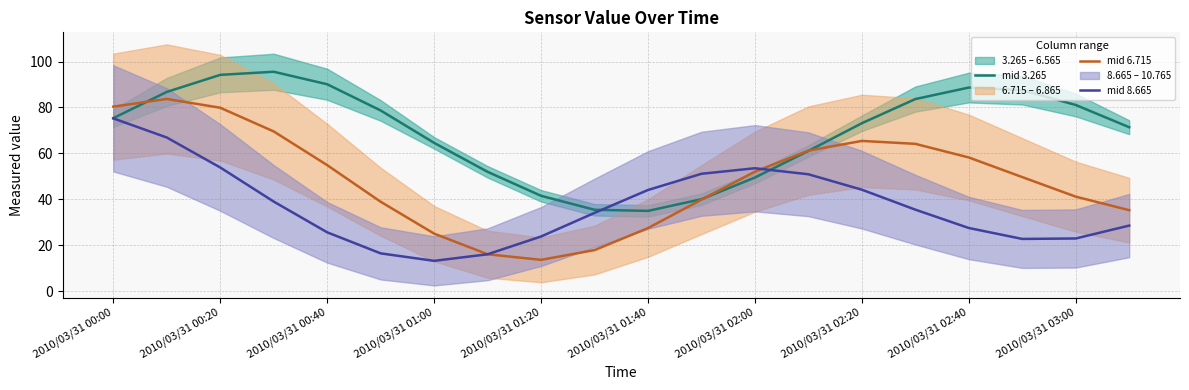

Reading right to left, extract all data points from this chart.

mid 3.265: 71.4	81.1	87.5	88.7	83.6	73.1	61.1	49.5	40.0	34.9	35.4	41.5	52.0	64.6	78.7	90.1	95.5	94.2	86.8	75.3
mid 6.715: 35.3	41.1	49.7	58.2	64.1	65.4	61.2	52.0	39.8	27.5	17.9	13.6	16.1	25.1	38.9	54.9	69.5	79.9	83.7	80.4
mid 8.665: 28.5	22.9	22.7	27.5	35.5	44.2	50.9	53.5	51.1	44.0	34.1	23.8	16.0	13.2	16.4	25.6	39.0	53.8	66.9	75.2